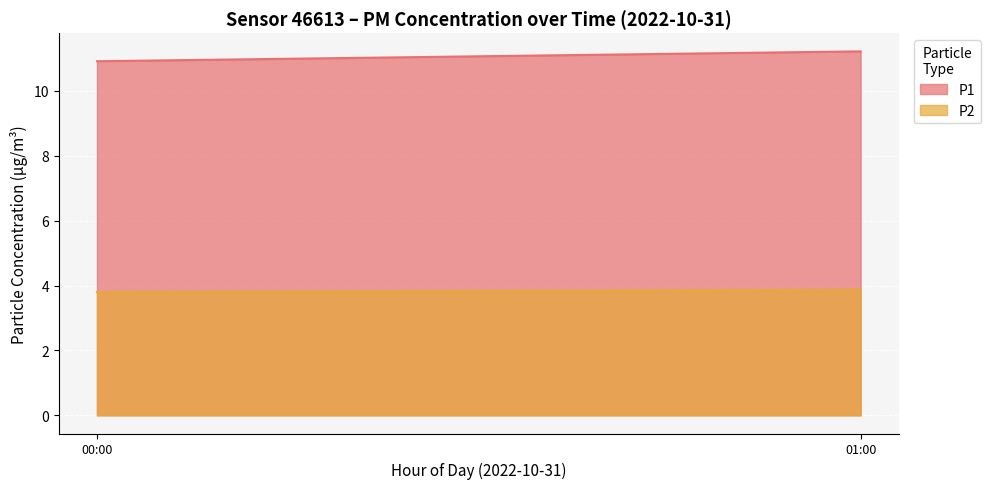

How many distinct data groups are displayed?

2